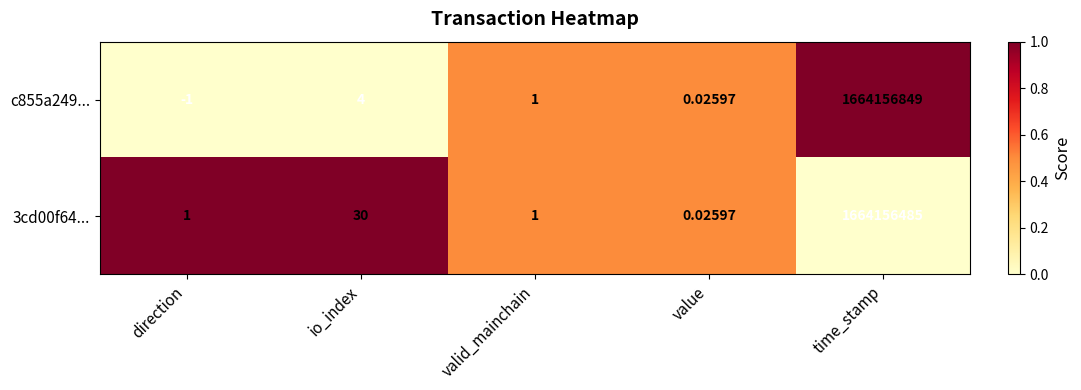

Which series has the largest total across all categories?

c855a249...